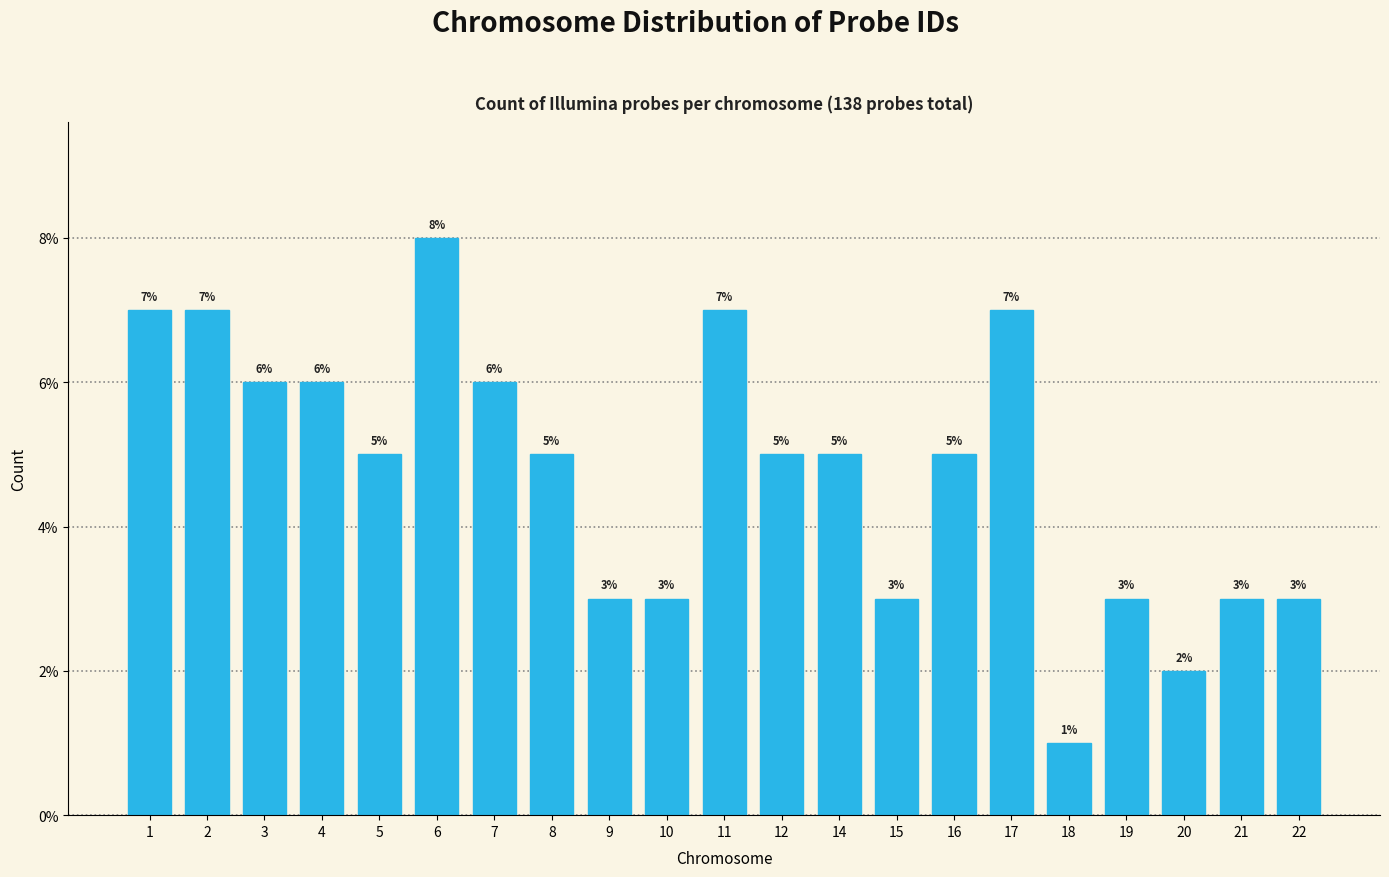

Reading left to right, extract all data points from this chart.

1=7.0	2=7.0	3=6.0	4=6.0	5=5.0	6=8.0	7=6.0	8=5.0	9=3.0	10=3.0	11=7.0	12=5.0	14=5.0	15=3.0	16=5.0	17=7.0	18=1.0	19=3.0	20=2.0	21=3.0	22=3.0